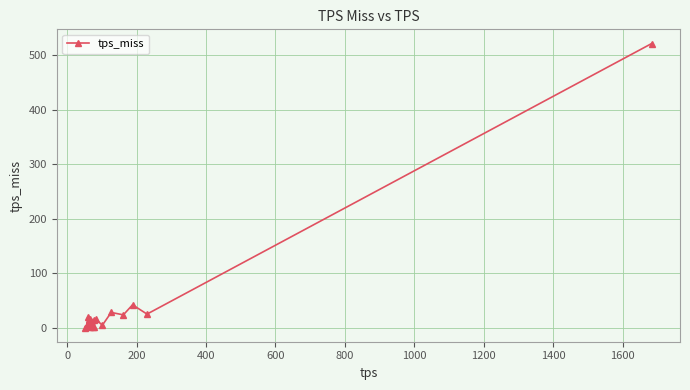

What is the greatest value displayed?

521.1